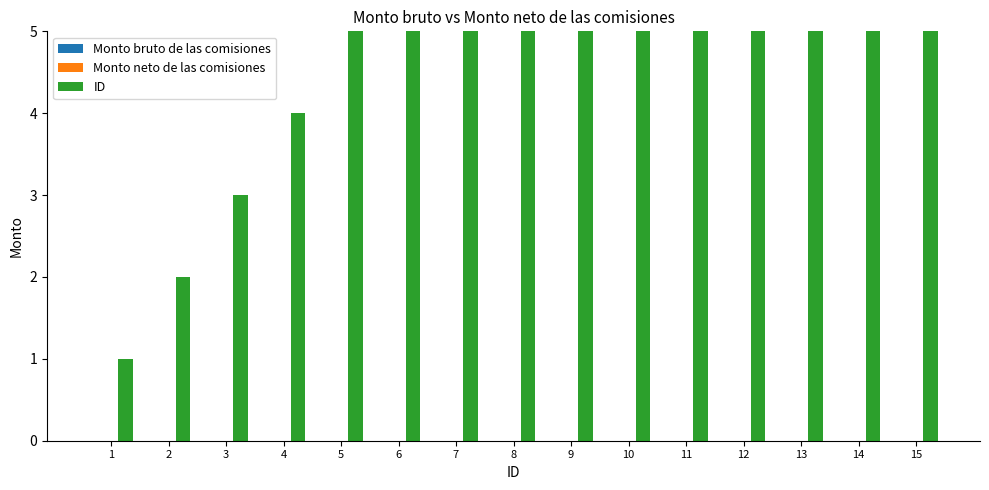

The value of Monto bruto de las comisiones at 3 is 0. True or false?

True